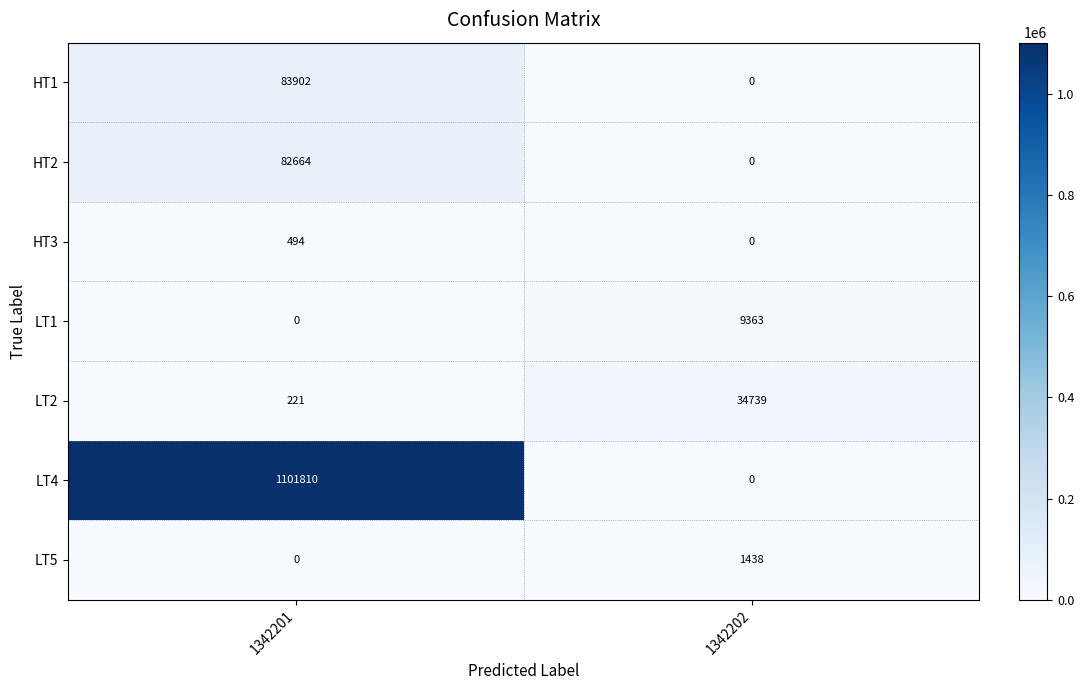

What is the difference between the highest and lowest values at 1342202?

34739